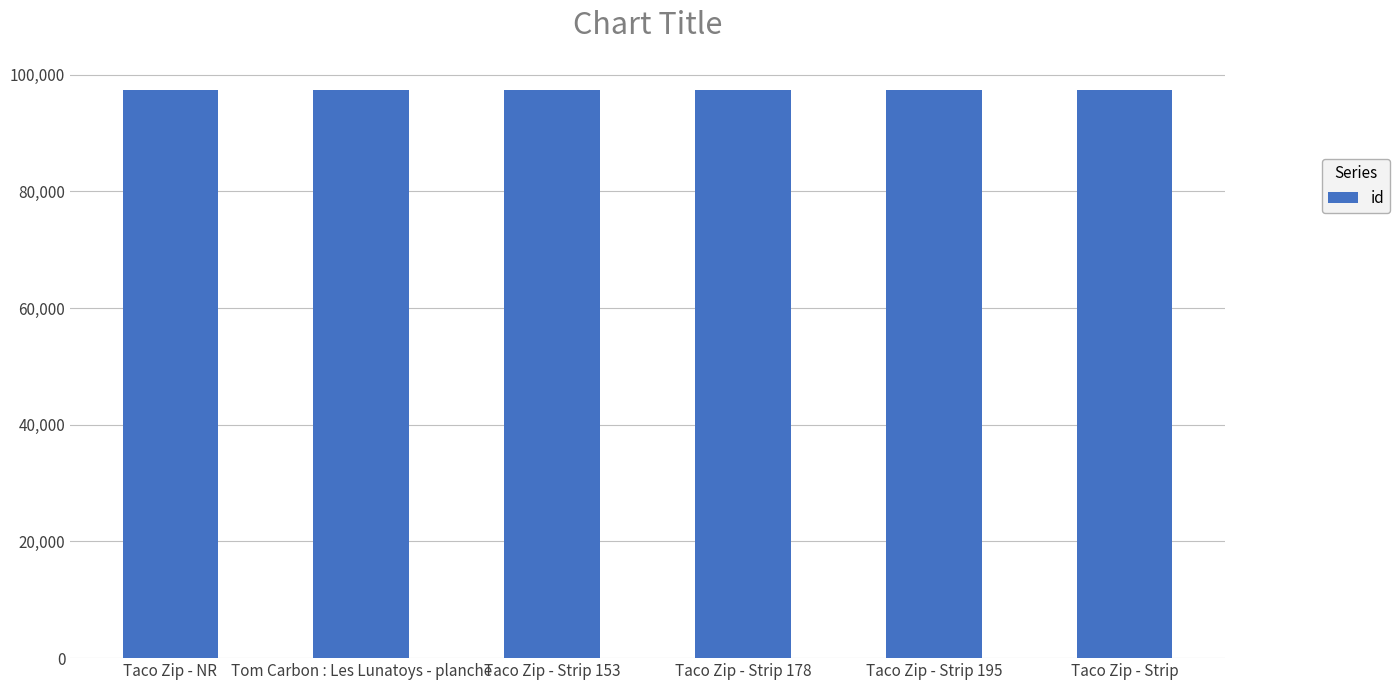

How many values are below 97321?

3